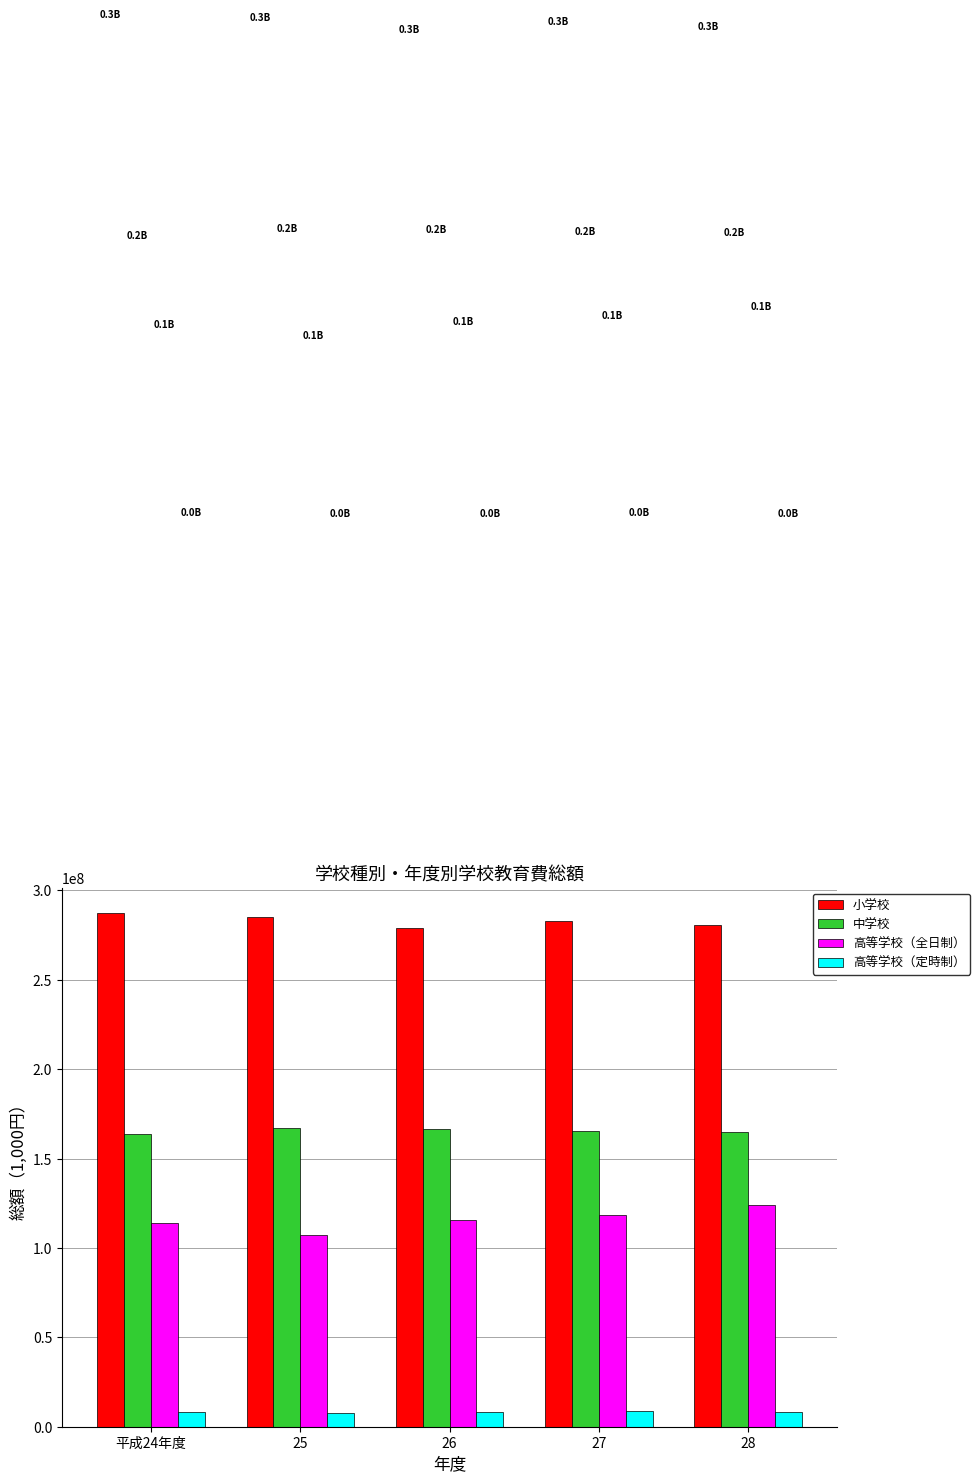

What is the difference between the maximum and minimum values in the 高等学校（全日制） series?

16636850